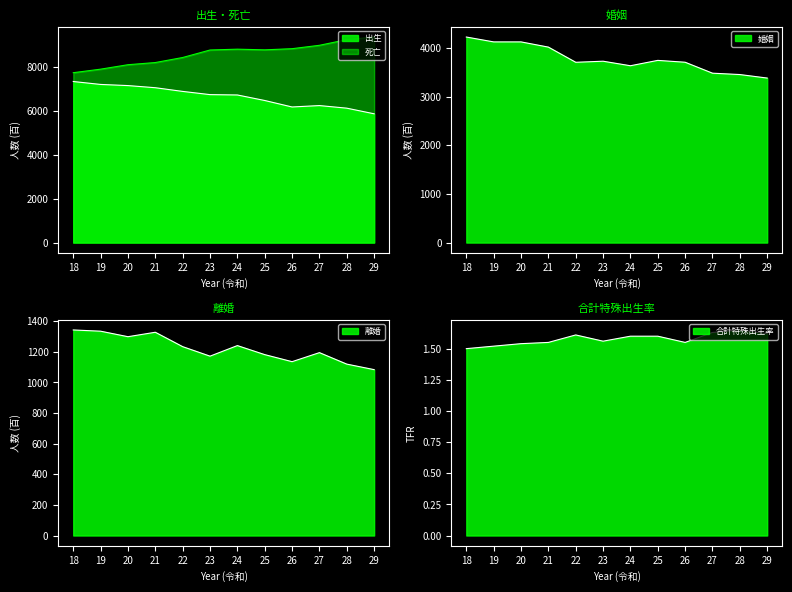

Where is the first local maximum for 死亡?

24